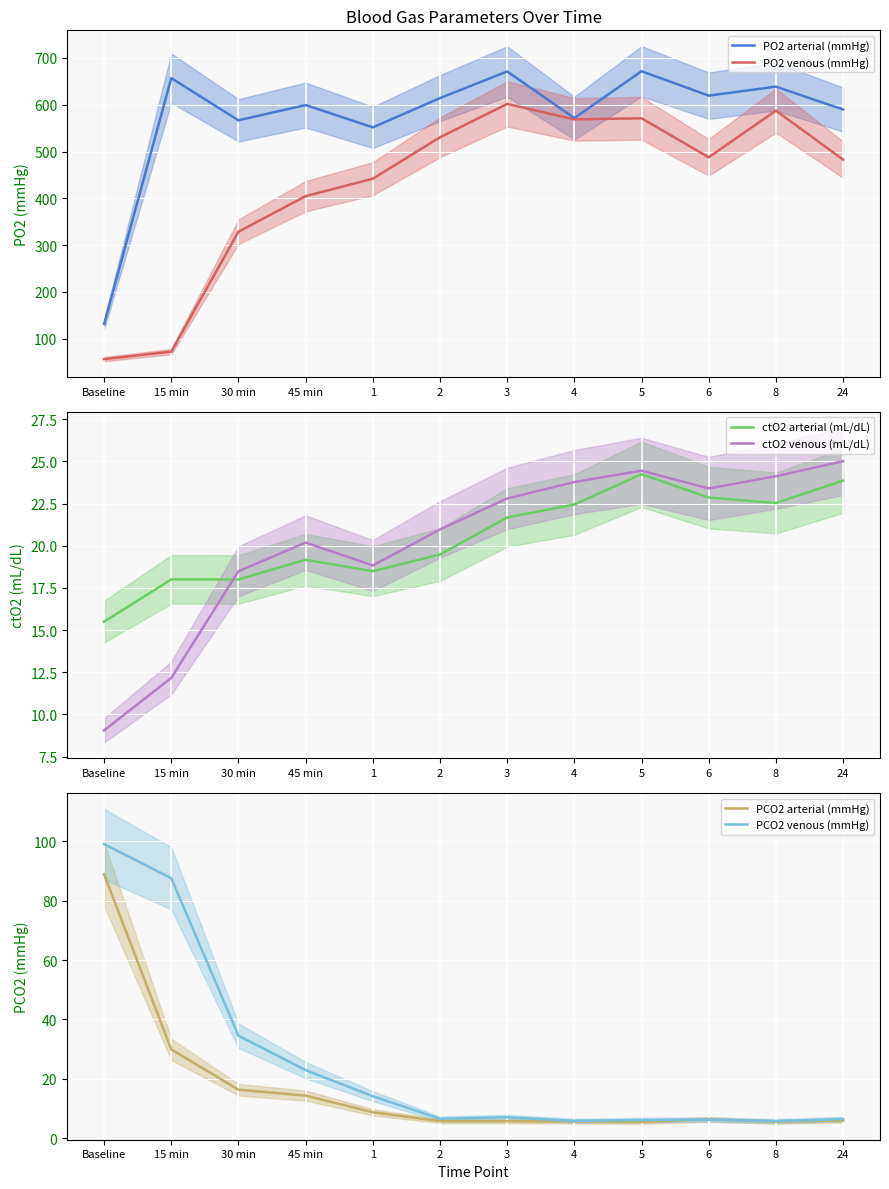

Between 5 and 45 min, which is larger?

5